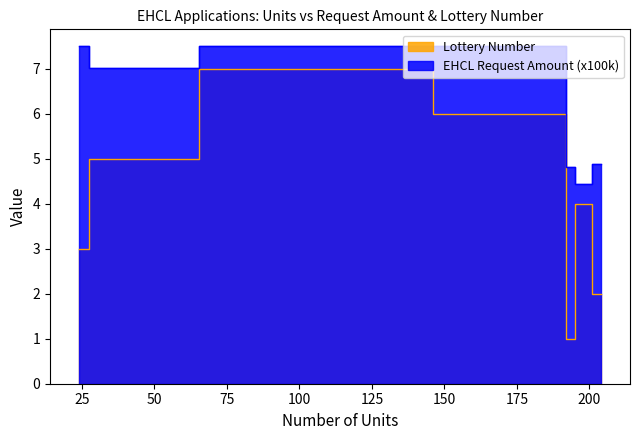

True or false: Lottery Number and EHCL Request Amount (x100k) cross at least once.

False